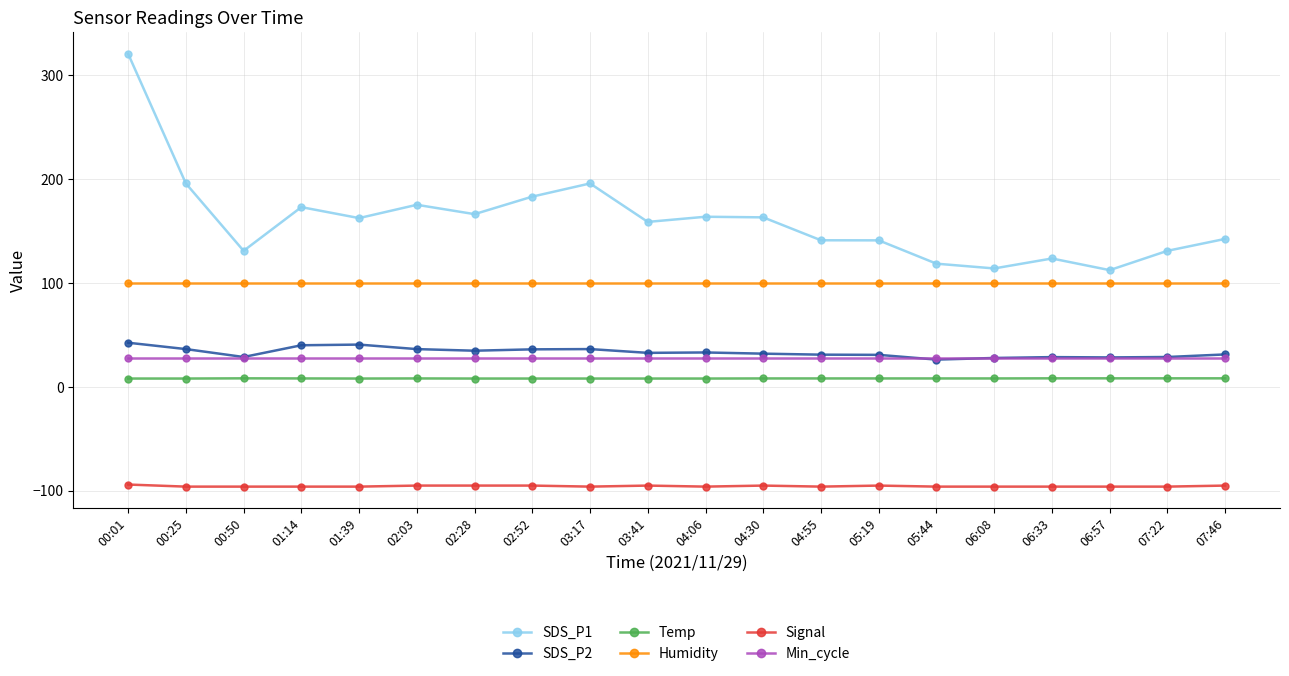

What is the label of the 7th point from the right?

05:19